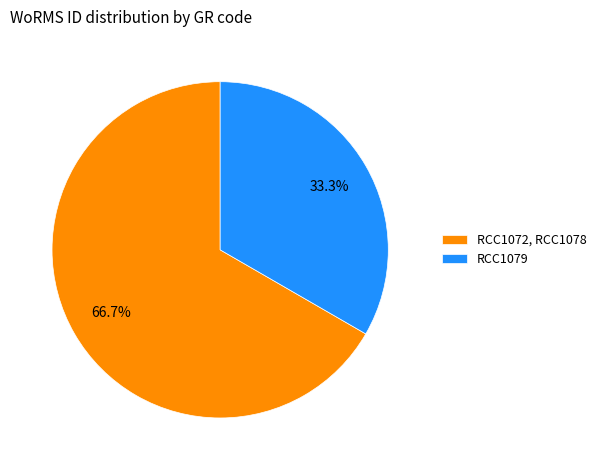

Is RCC1079 the majority of the pie?

No